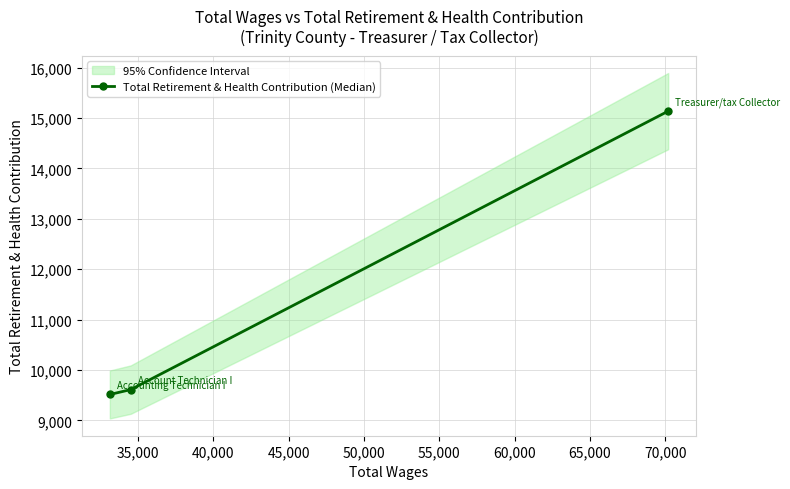

What is the value of the Total Retirement & Health Contribution (Median) point at the 2nd from the left?

9609.8